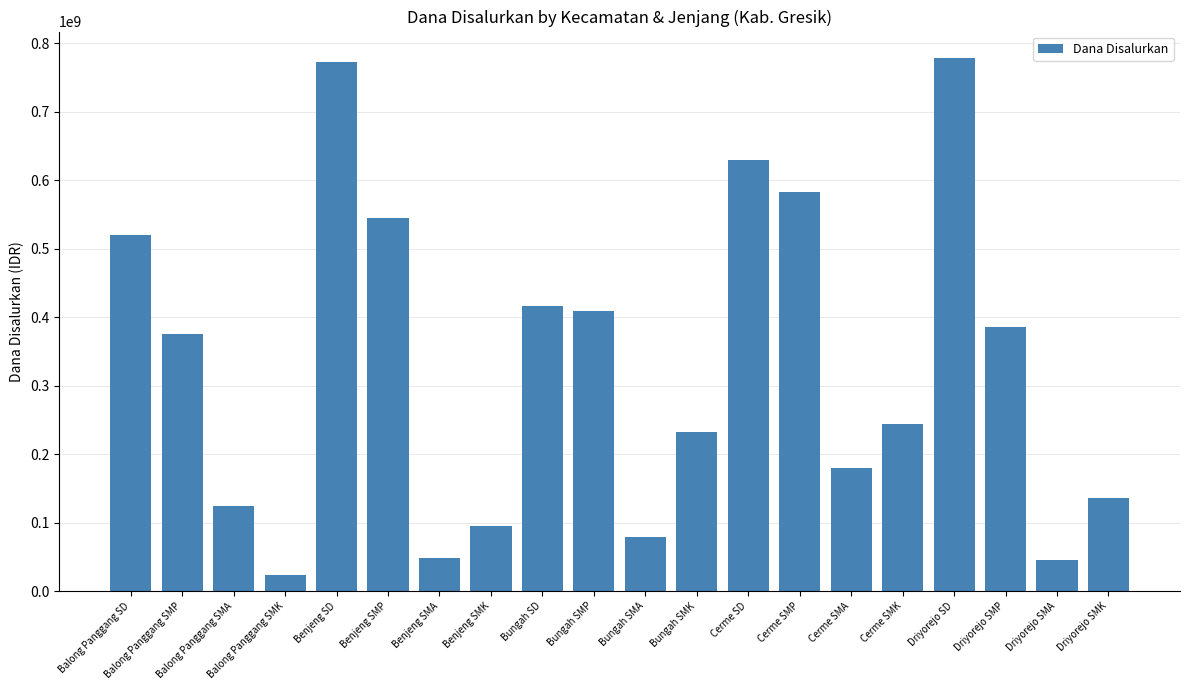

The value at Cerme SMP is 242488400. True or false?

False